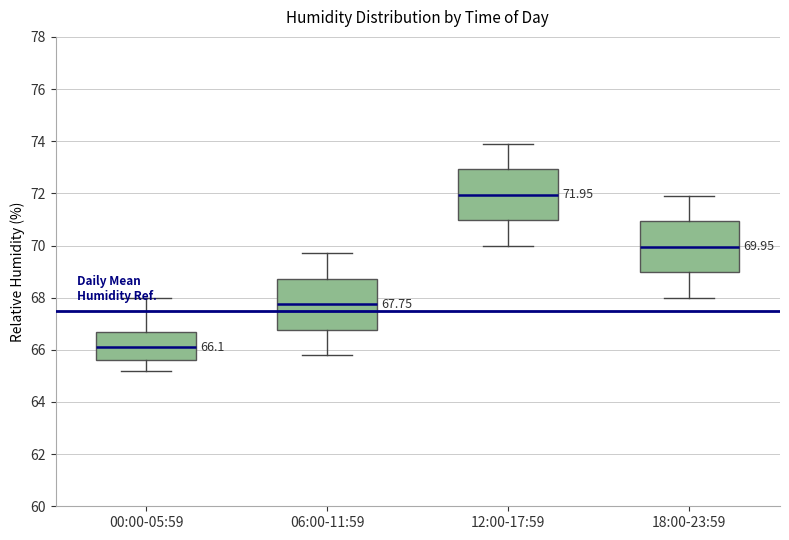

Which box has the highest median line?

12:00-17:59